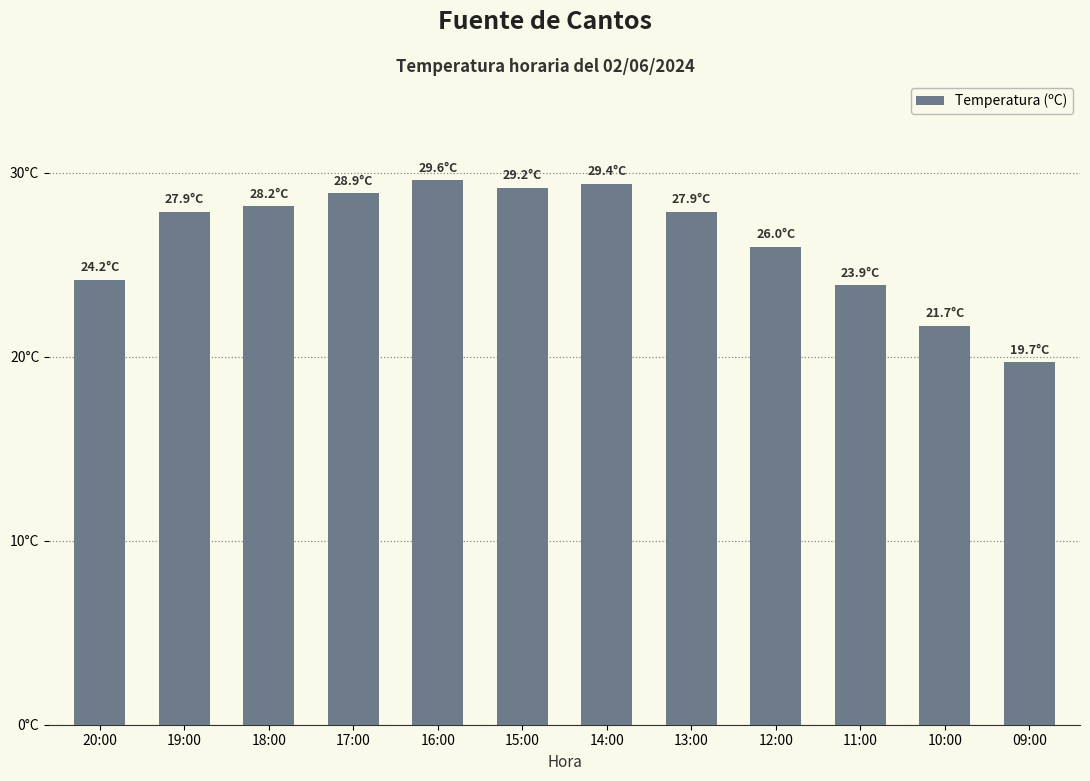

Which has a higher value, 15:00 or 14:00?

14:00